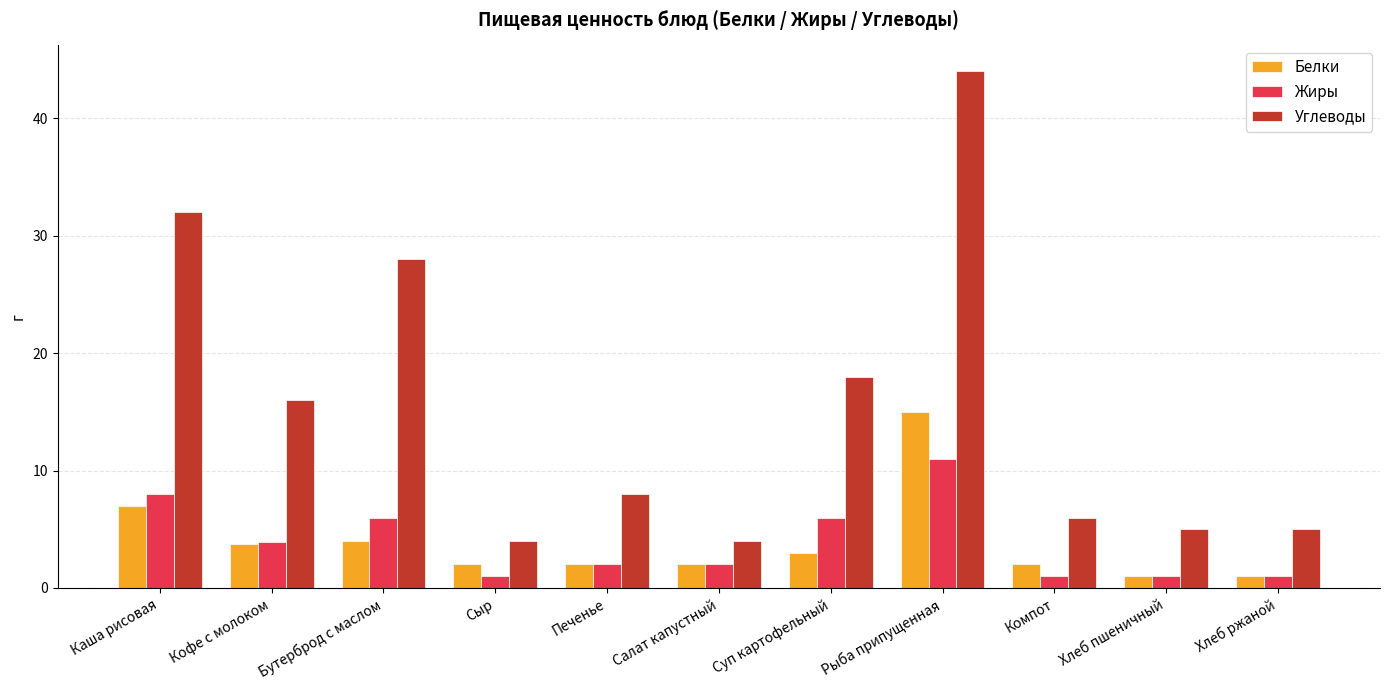

What is the value of the Белки bar at the 3rd from the left?

4.0